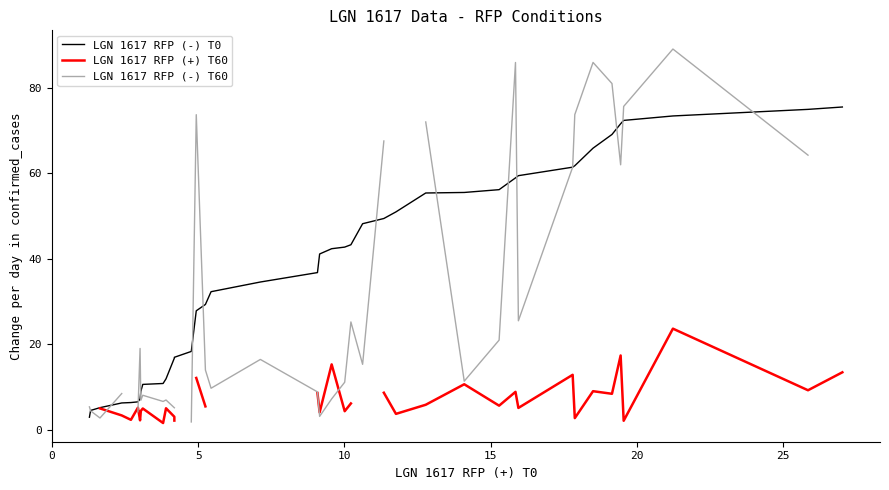

True or false: LGN 1617 RFP (-) T60 has more than 1 points higher than both neighbors.

True